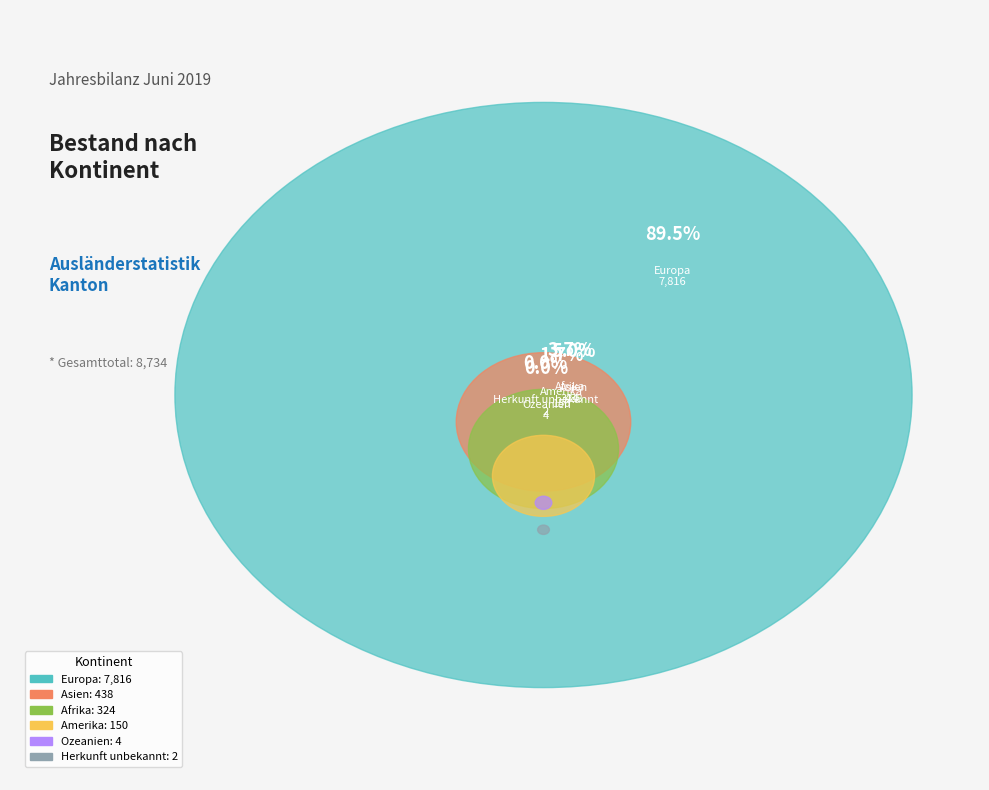

Is there any slice that represents more than half of the pie?

Yes